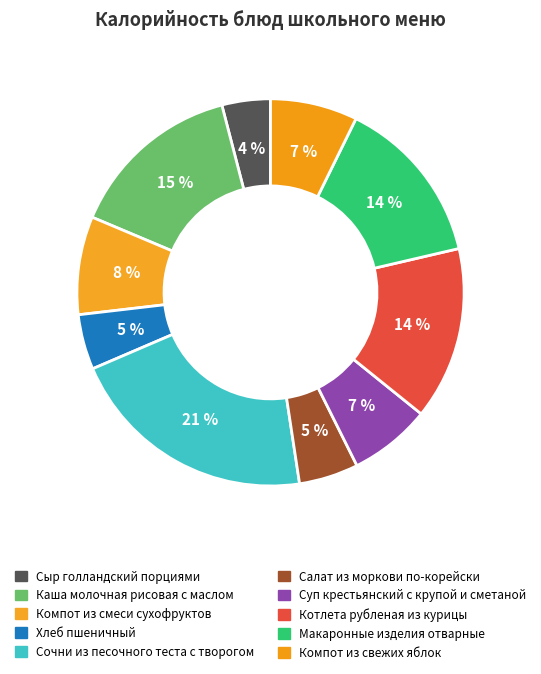

Combined, what portion of the pie is Макаронные изделия отварные and Компот из смеси сухофруктов?

22.3%